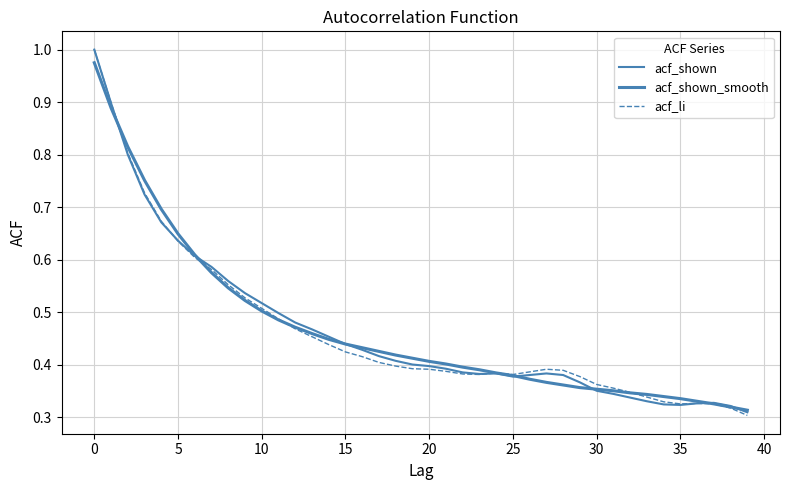

How many interior local valleys does the acf_shown series have?

3